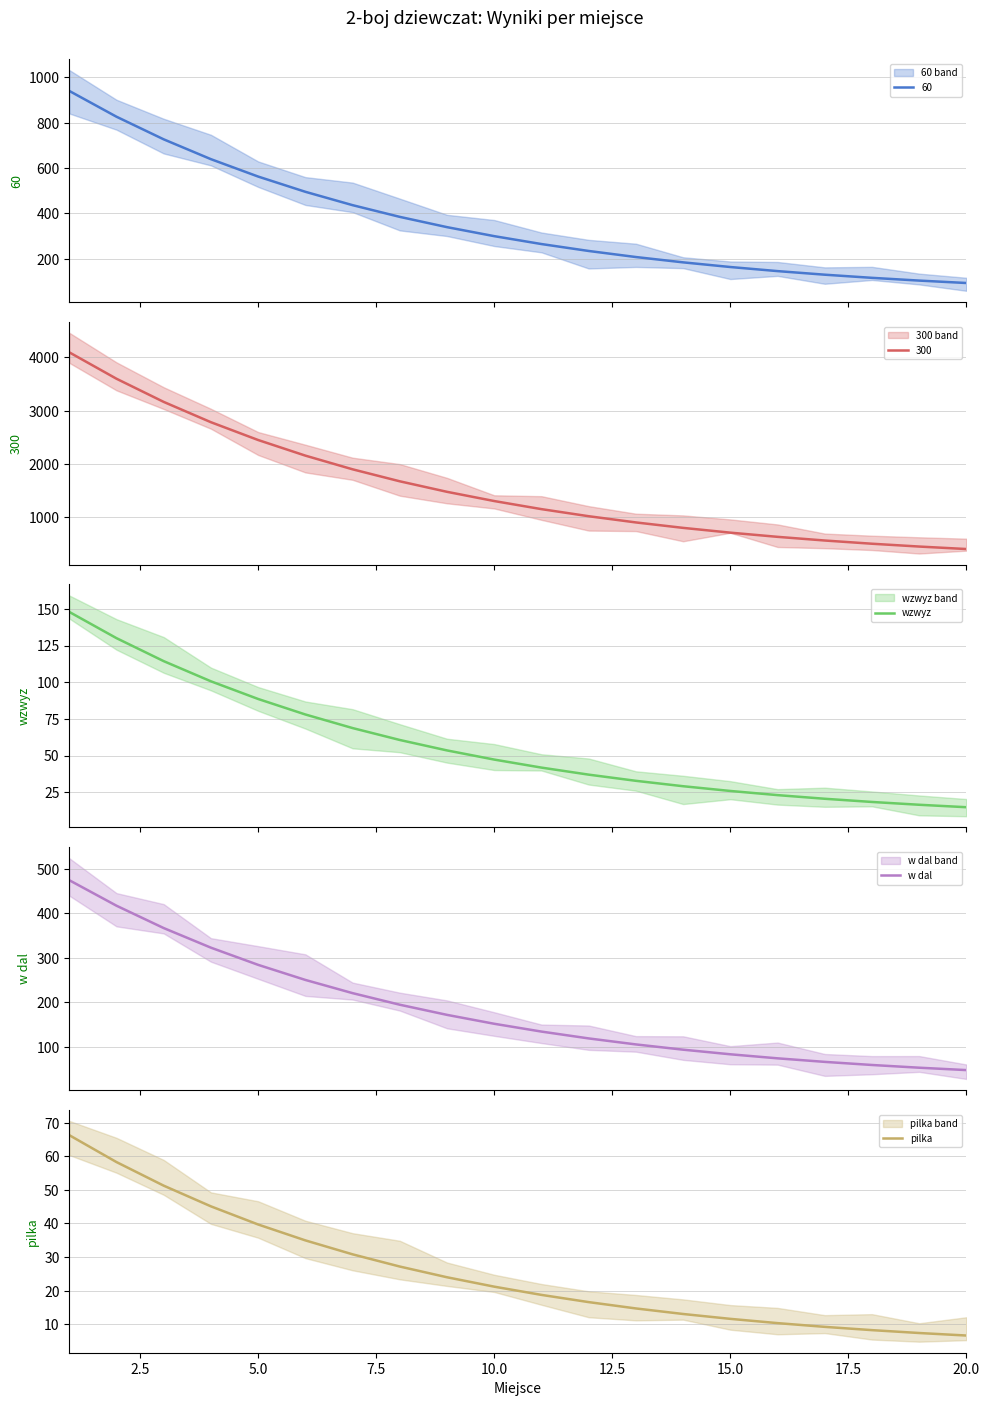

What is the minimum value for w dal?

47.5